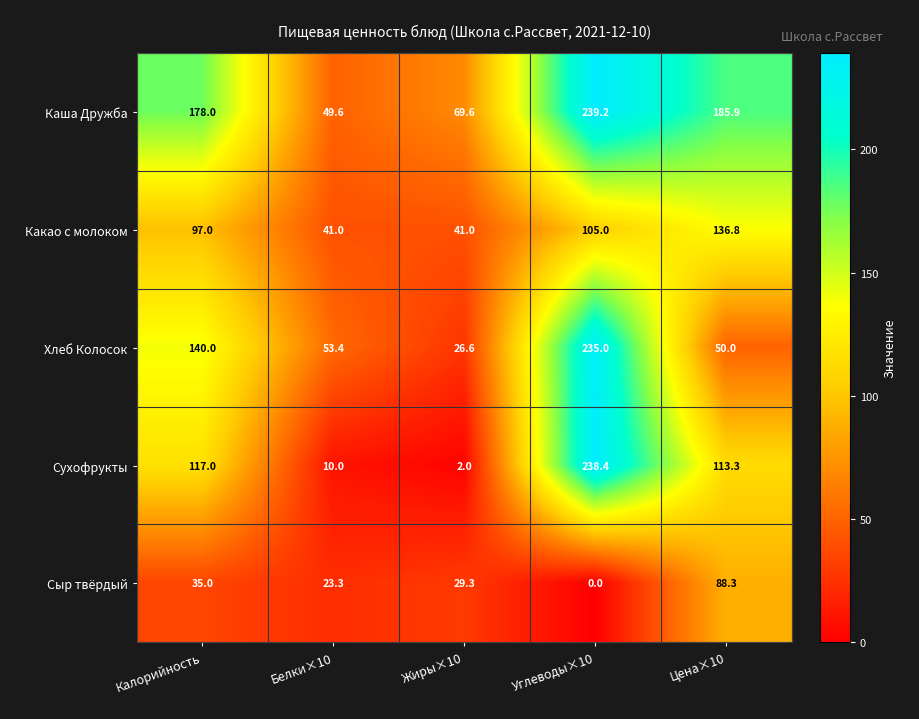

Reading left to right, extract all data points from this chart.

Каша Дружба: Калорийность=178.0	Белки×10=49.6	Жиры×10=69.6	Углеводы×10=239.2	Цена×10=185.9
Какао с молоком: Калорийность=97.0	Белки×10=41.0	Жиры×10=41.0	Углеводы×10=105.0	Цена×10=136.8
Хлеб Колосок: Калорийность=140.0	Белки×10=53.4	Жиры×10=26.6	Углеводы×10=235.0	Цена×10=50.0
Сухофрукты: Калорийность=117.0	Белки×10=10.0	Жиры×10=2.0	Углеводы×10=238.4	Цена×10=113.3
Сыр твёрдый: Калорийность=35.0	Белки×10=23.3	Жиры×10=29.3	Углеводы×10=0.0	Цена×10=88.3